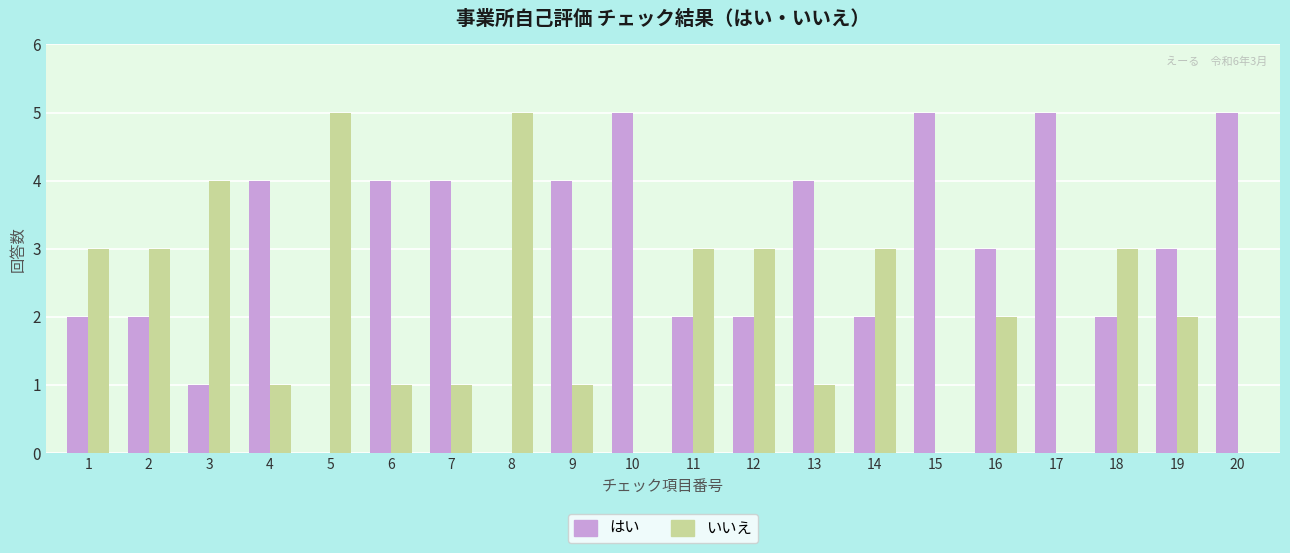

Reading left to right, what are all the values shown in this chart?

はい: 2	2	1	4	0	4	4	0	4	5	2	2	4	2	5	3	5	2	3	5
いいえ: 3	3	4	1	5	1	1	5	1	0	3	3	1	3	0	2	0	3	2	0